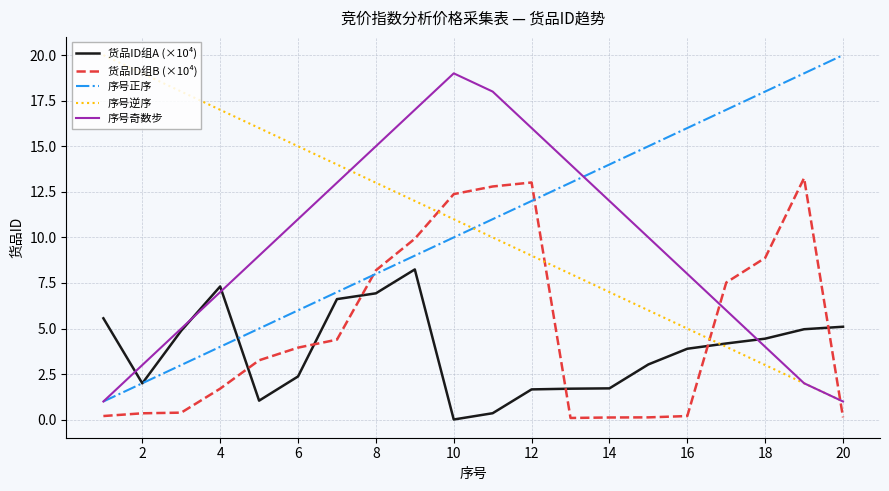

True or false: 序号逆序 and 货品ID组B (×10⁴) cross at least once.

True